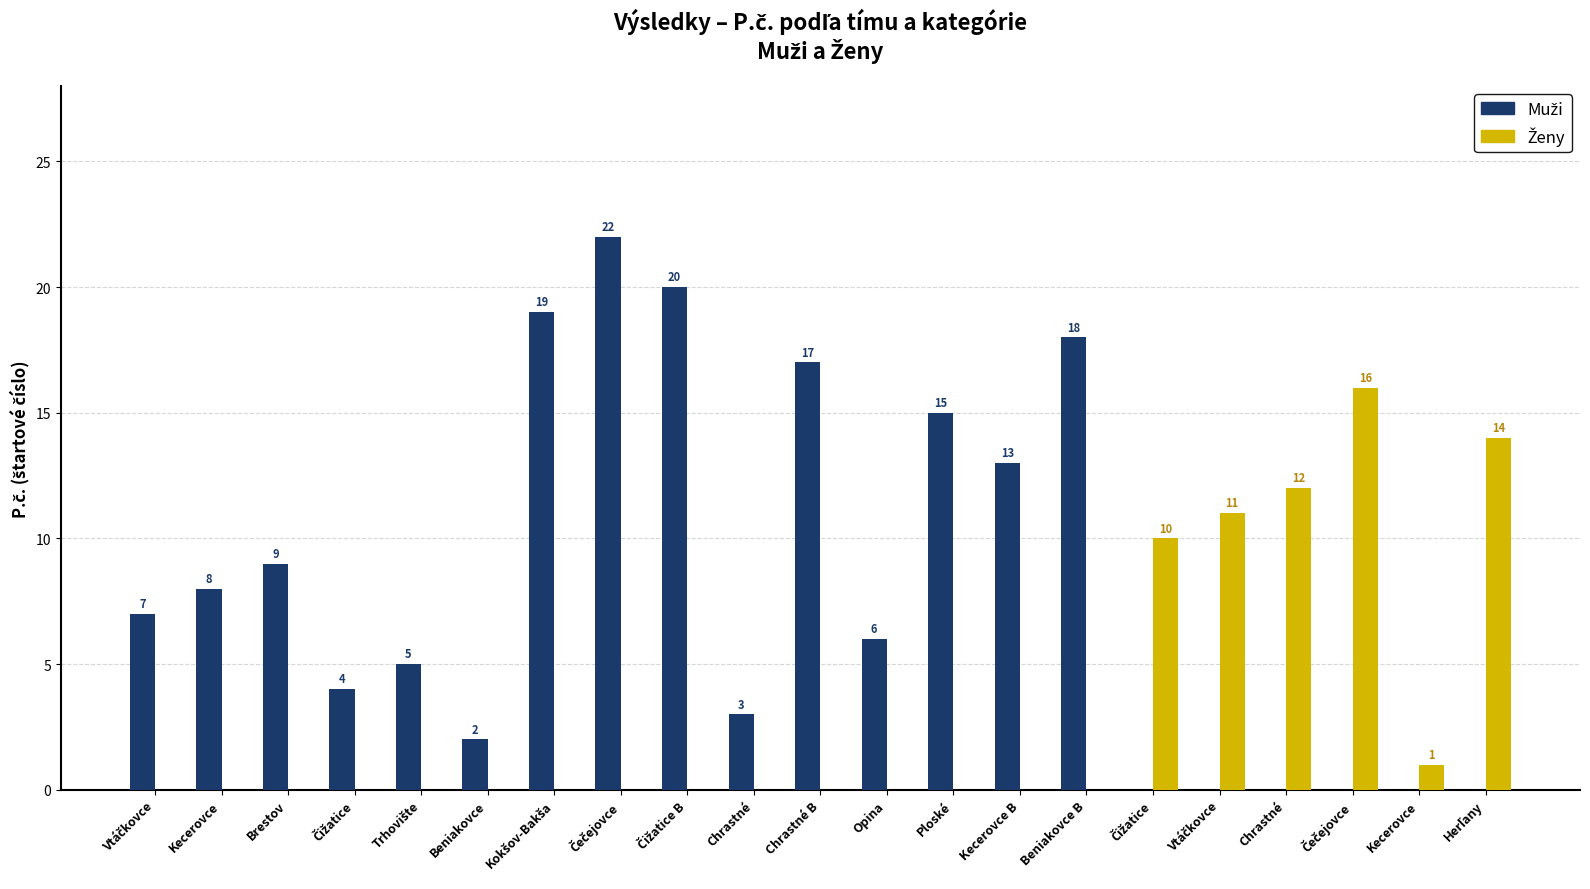

How many distinct data groups are displayed?

2